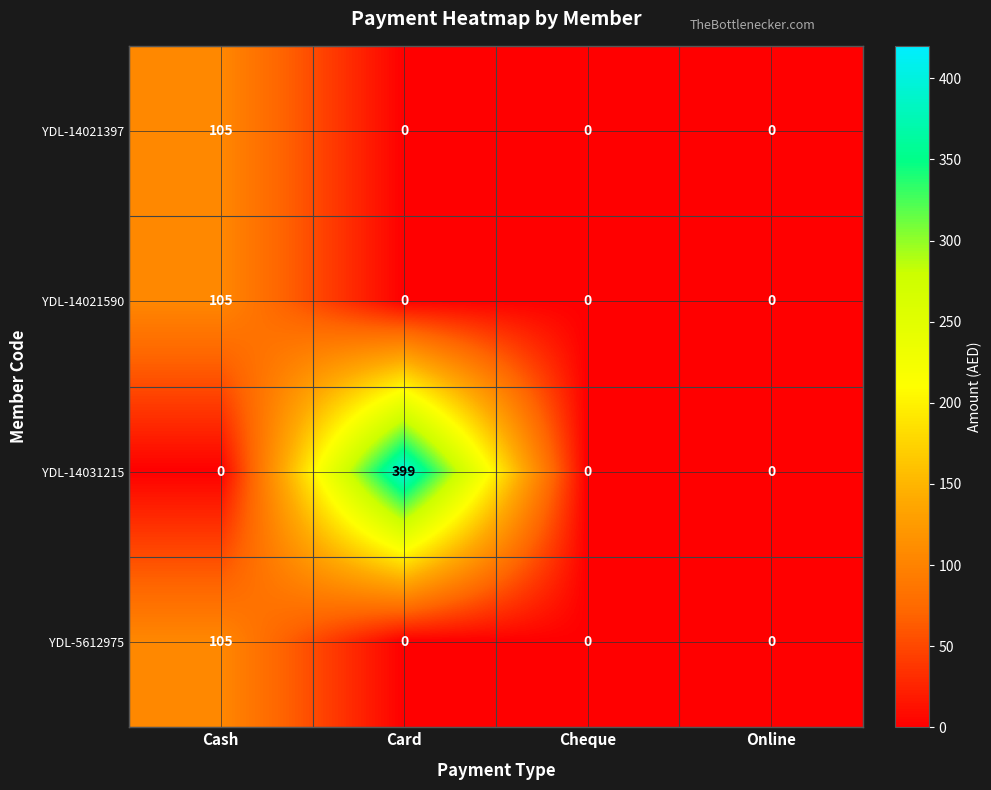

Reading left to right, transcribe all the data shown in this chart.

YDL-14021397: Cash=105	Card=0	Cheque=0	Online=0
YDL-14021590: Cash=105	Card=0	Cheque=0	Online=0
YDL-14031215: Cash=0	Card=399	Cheque=0	Online=0
YDL-5612975: Cash=105	Card=0	Cheque=0	Online=0